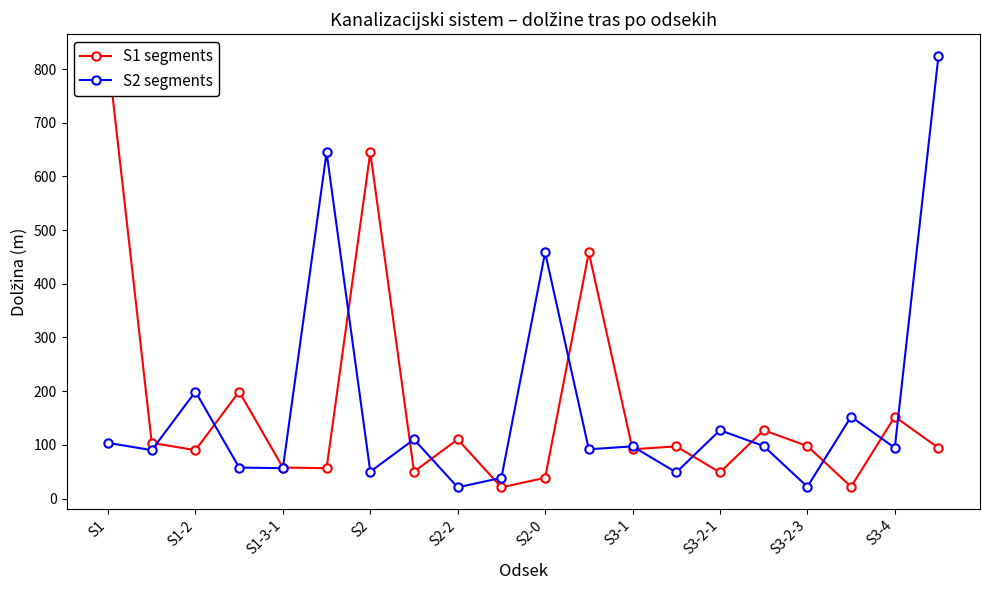

Is this an area chart (filled region under the line)?

No